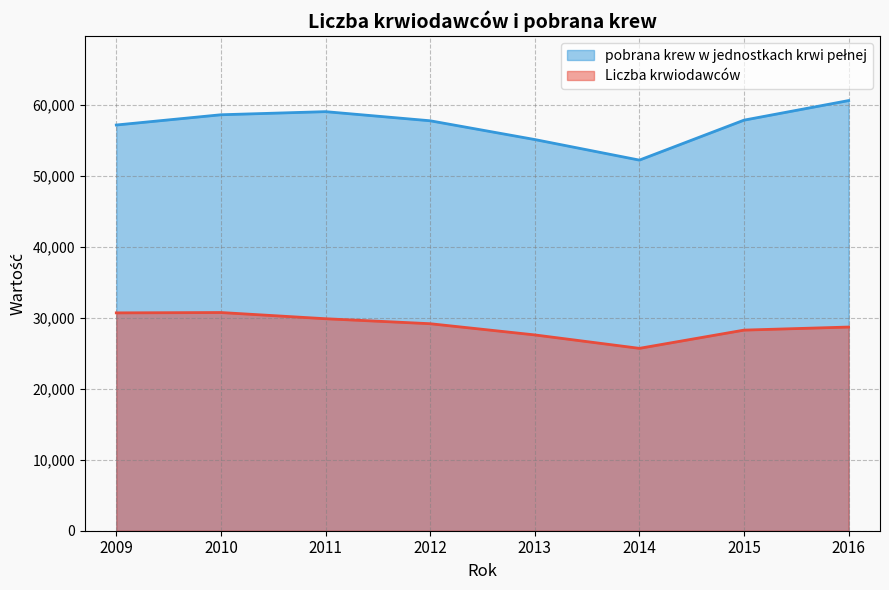

How many data points in pobrana krew w jednostkach krwi pełnej are less than 57799?

4